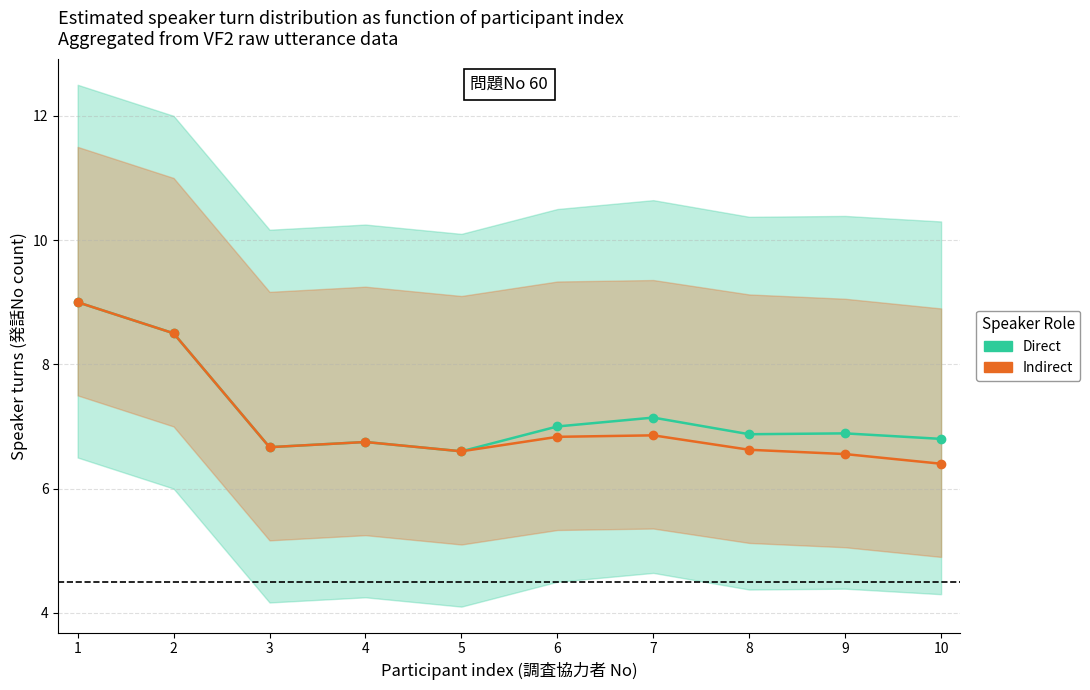

Reading right to left, extract all data points from this chart.

Direct: 10=6.8	9=6.9	8=6.9	7=7.1	6=7.0	5=6.6	4=6.8	3=6.7	2=8.5	1=9.0
Indirect: 10=6.4	9=6.6	8=6.6	7=6.9	6=6.8	5=6.6	4=6.8	3=6.7	2=8.5	1=9.0